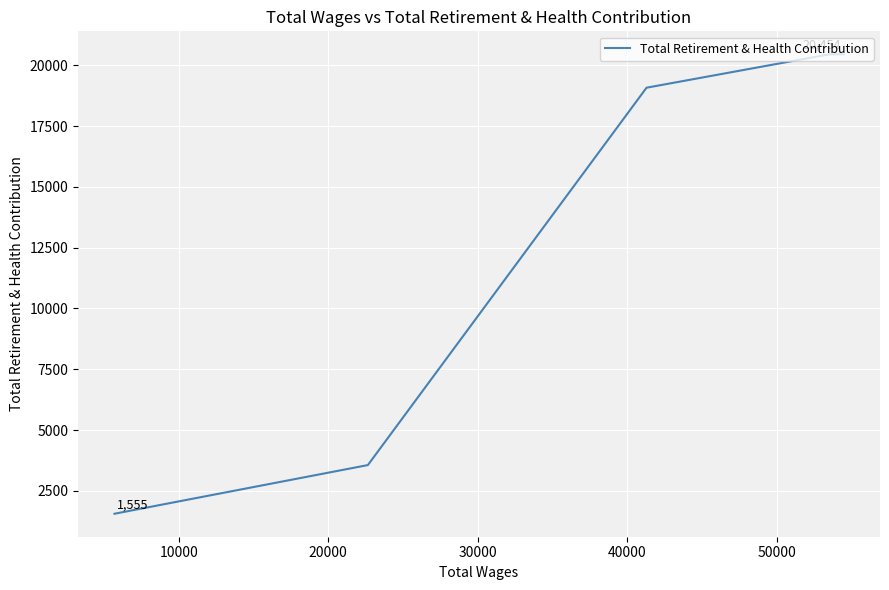

True or false: there are more than 1 points higher than both neighbors.

False